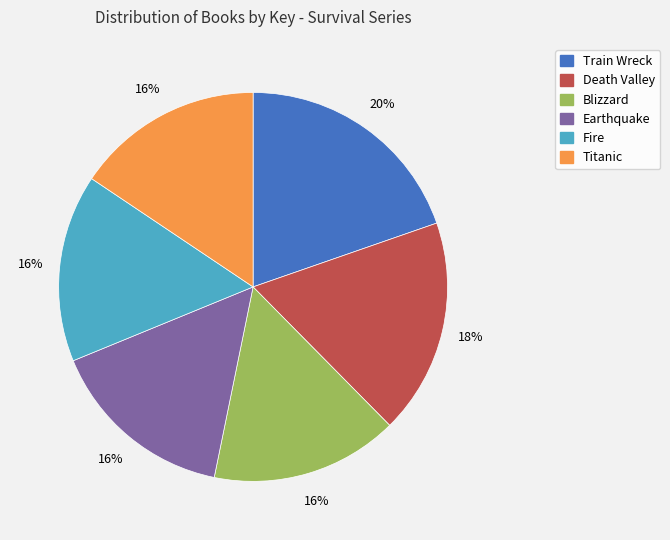

The Earthquake slice represents 16% of the pie. True or false?

True